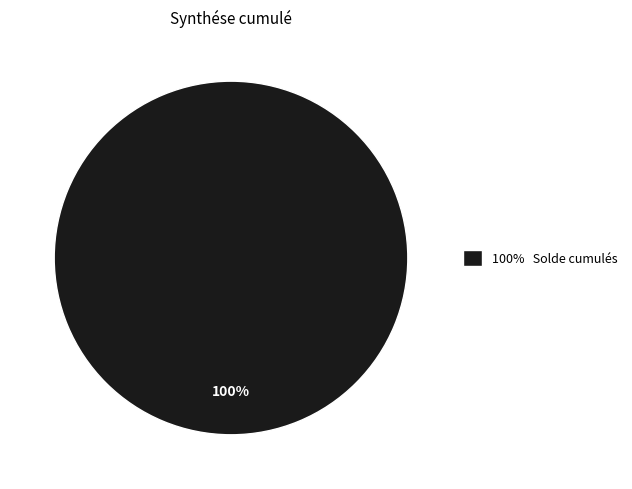

Is there a majority slice in this chart?

Yes